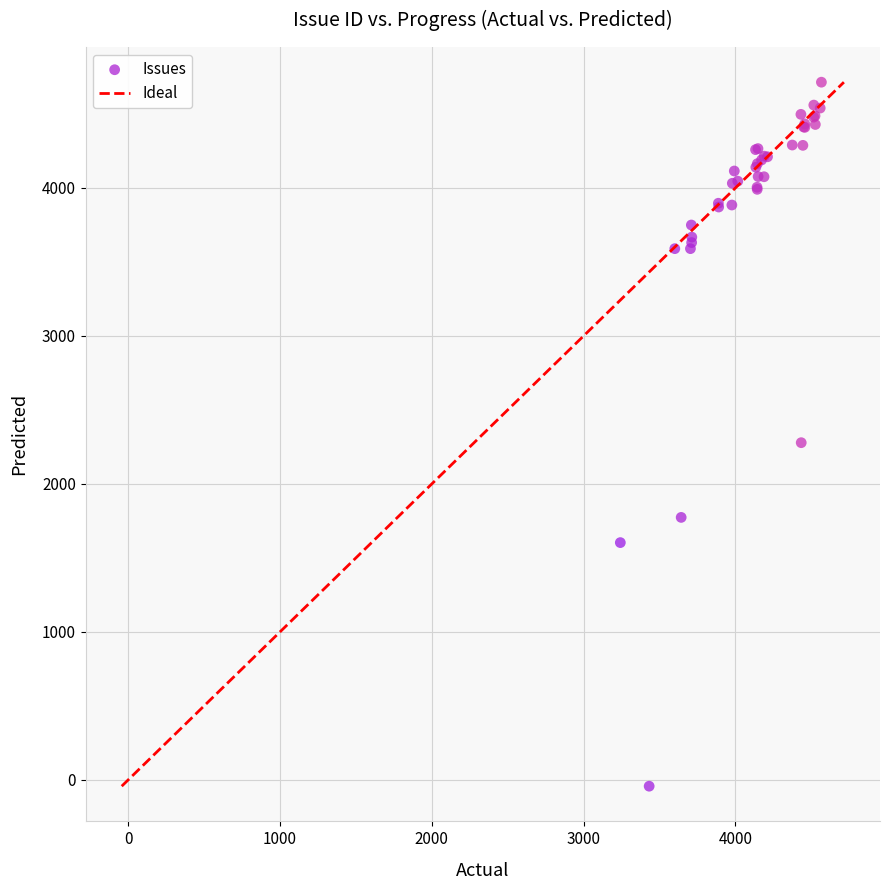

What Y value in the scatter plot is closest to 2335?

2278.4